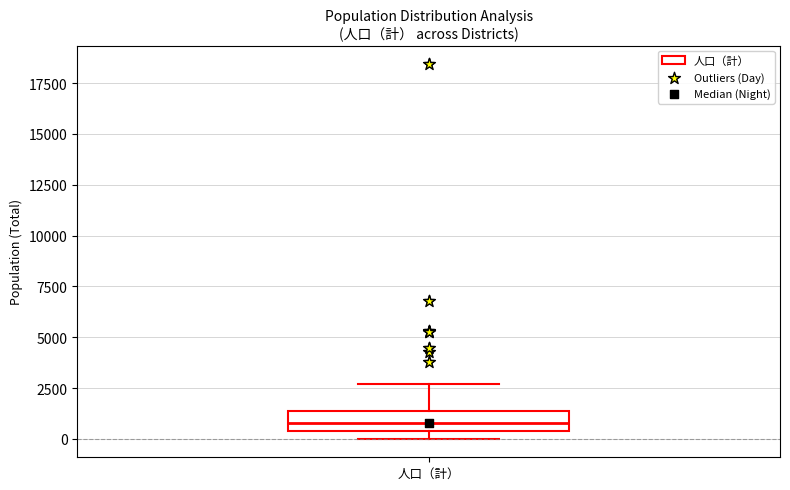

Where does the upper whisker of the box for 人口（計） end on the y-axis? The values are not printed on the chart, so give them approximately, as read against the axis.

2500